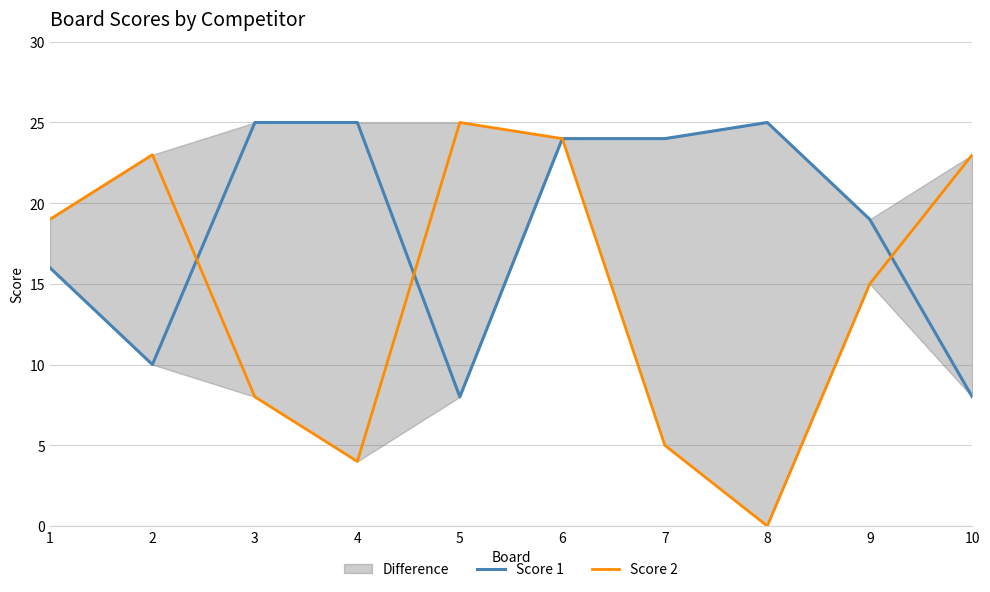

Reading right to left, list all the values displayed in this chart.

Score 1: 8	19	25	24	24	8	25	25	10	16
Score 2: 23	15	0	5	24	25	4	8	23	19